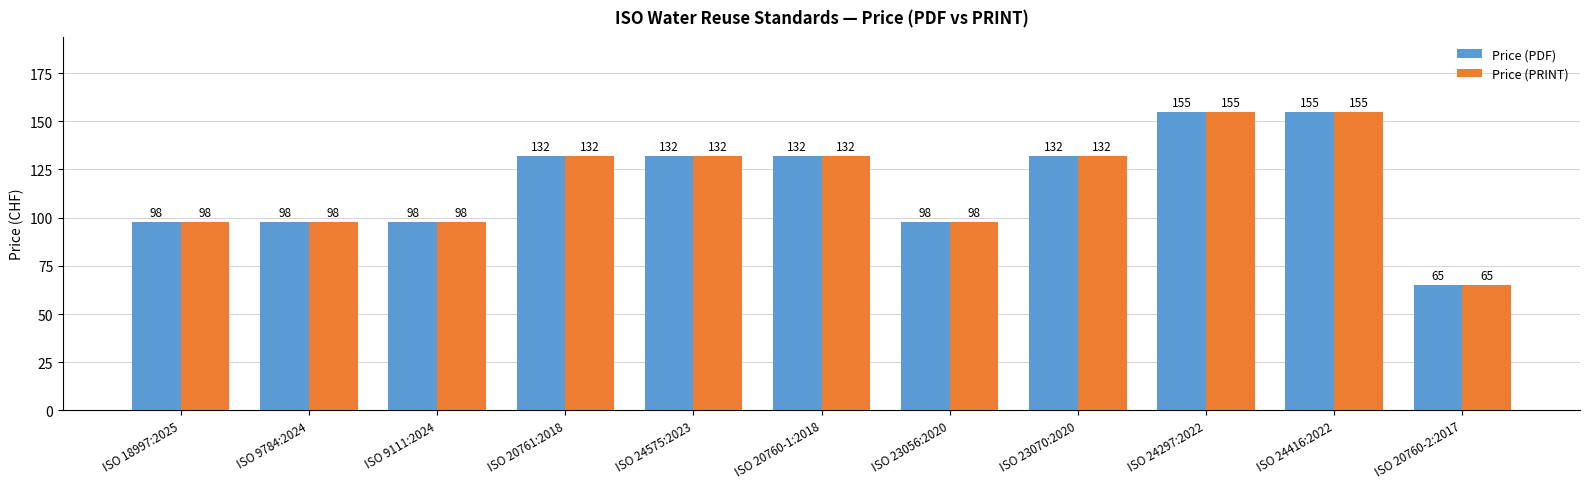

Count the Price (PRINT) values in the range 98 to 132.

8